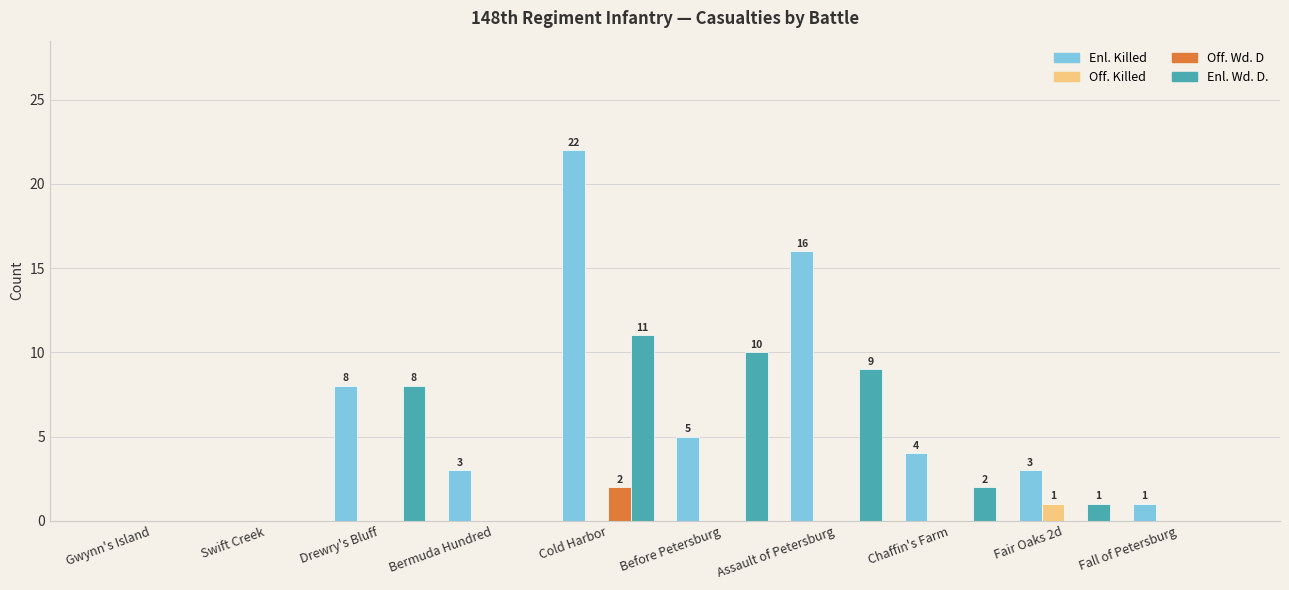

What is the sum of all Enl. Wd. D. values?

41